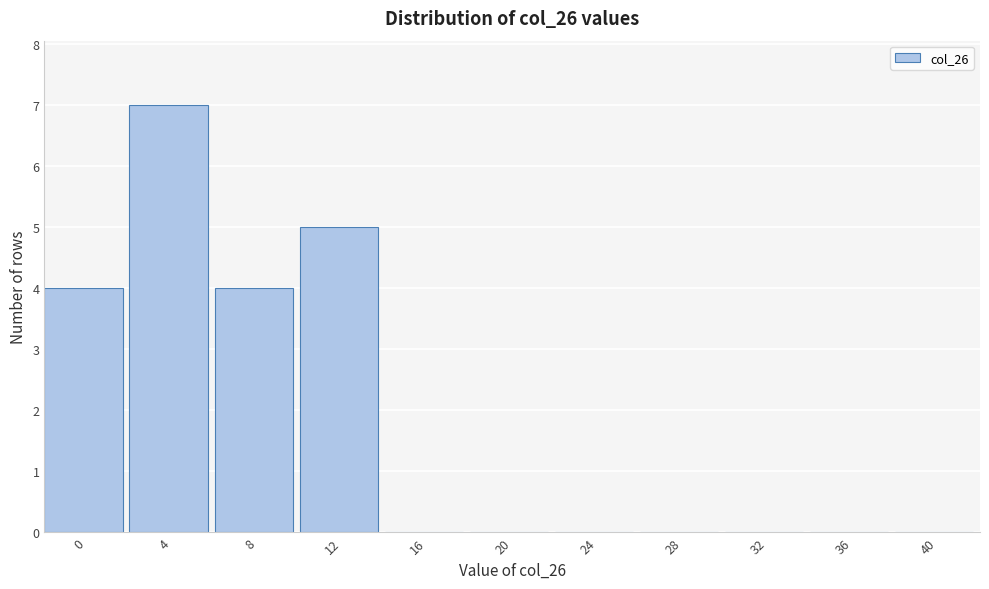

Reading left to right, transcribe all the data shown in this chart.

0=4	4=7	8=4	12=5	16=0	20=0	24=0	28=0	32=0	36=0	40=0